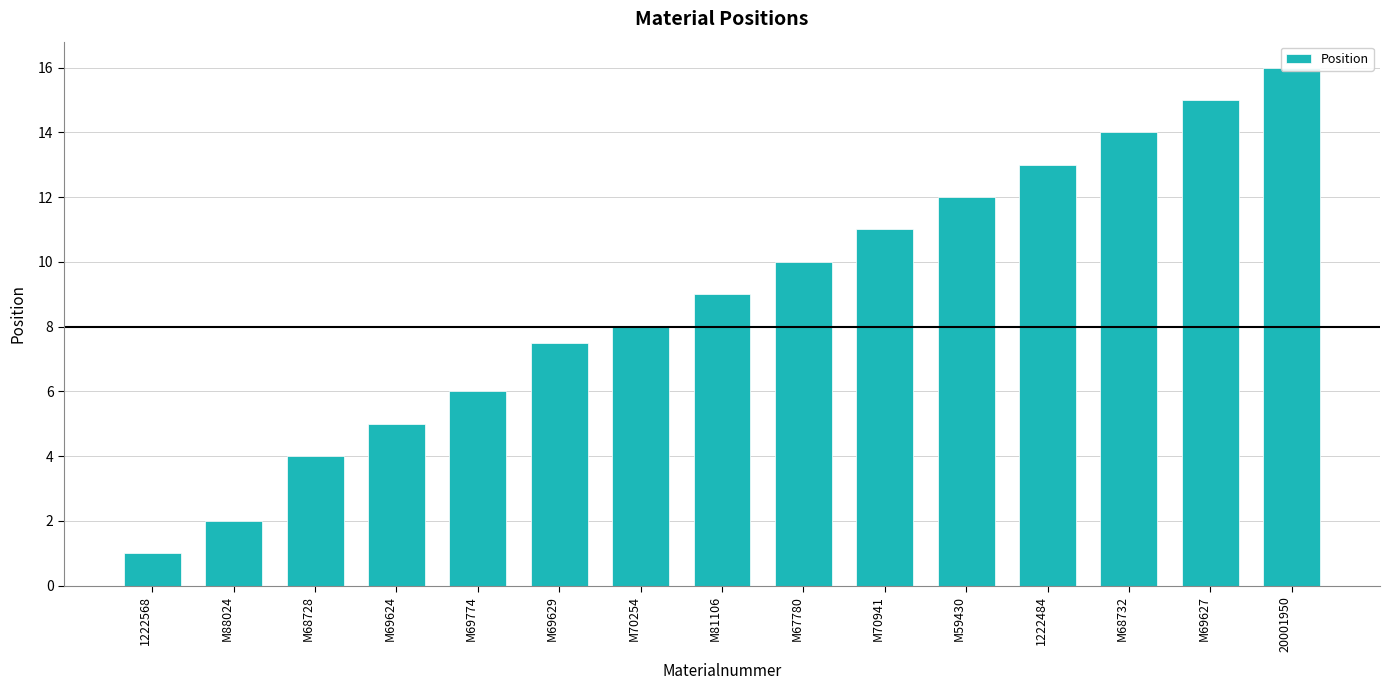

List the labels in order of value, largest first.

20001950, M69627, M68732, 1222484, M59430, M70941, M67780, M81106, M70254, M69629, M69774, M69624, M68728, M88024, 1222568